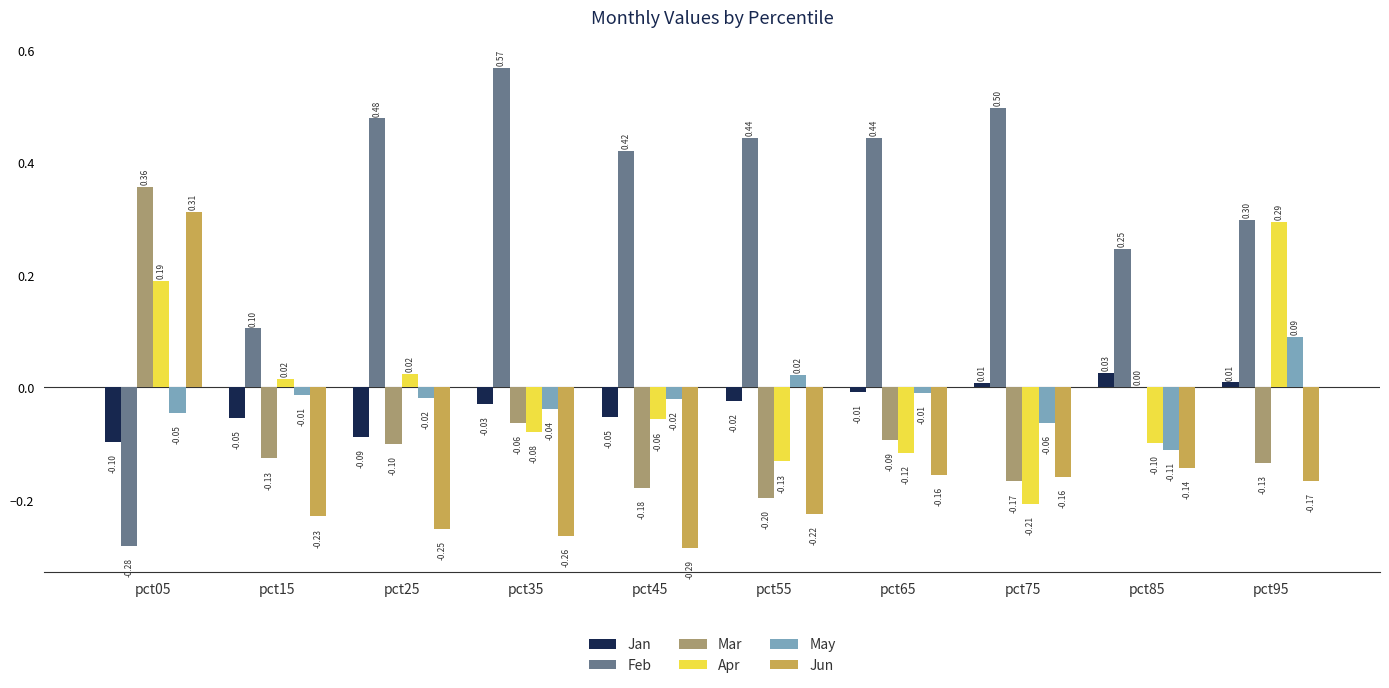

Are the bars grouped side by side (vs. stacked)?

Yes